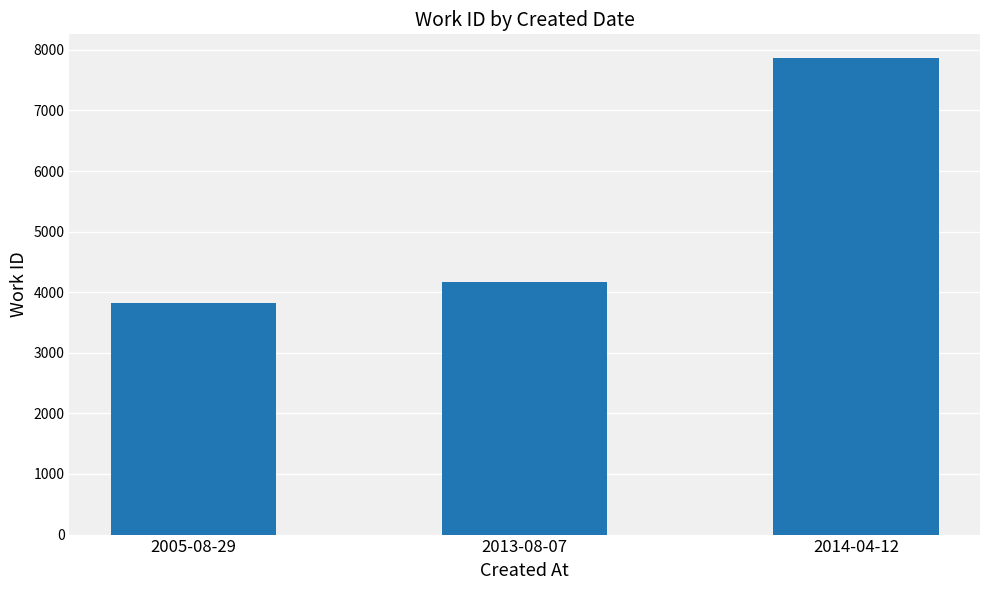

Which has a higher value, 2005-08-29 or 2013-08-07?

2013-08-07